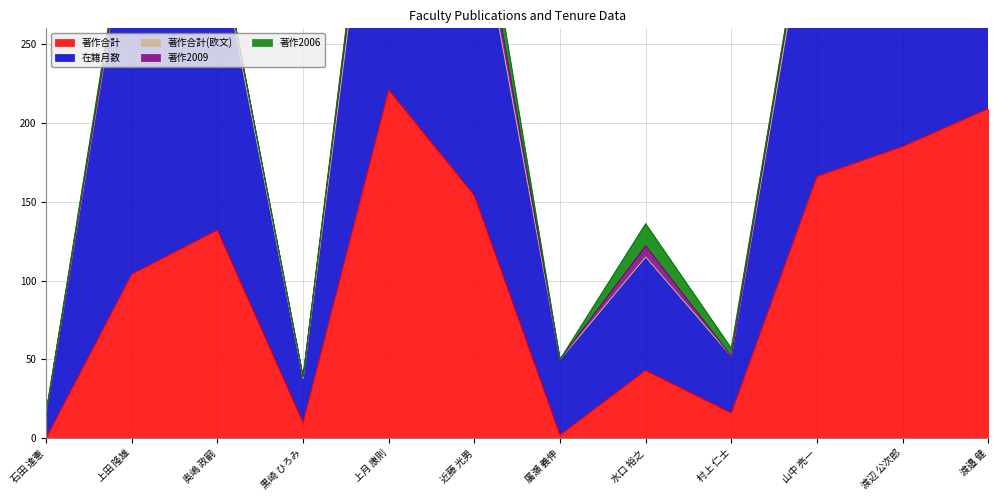

How many data points in 著作合計 are above 132?

5